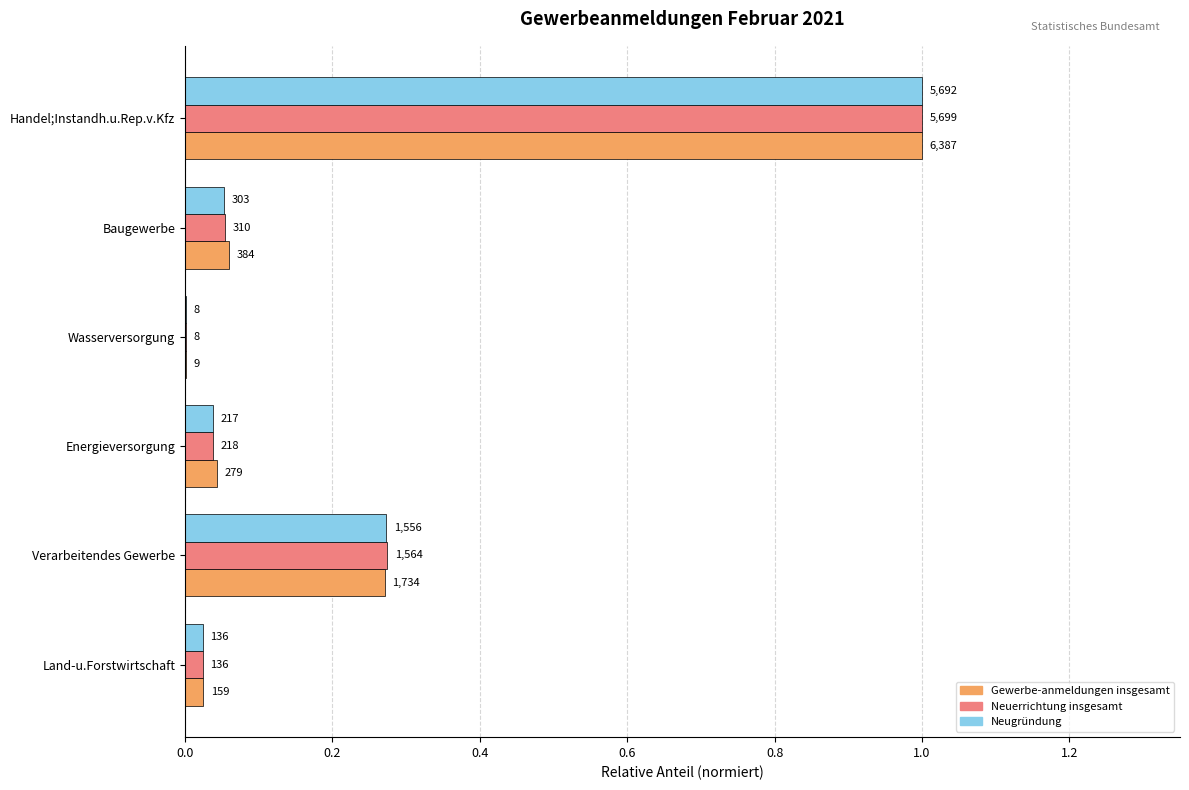

What are all the series names shown in the legend?

Gewerbe-anmeldungen insgesamt, Neuerrichtung insgesamt, Neugründung